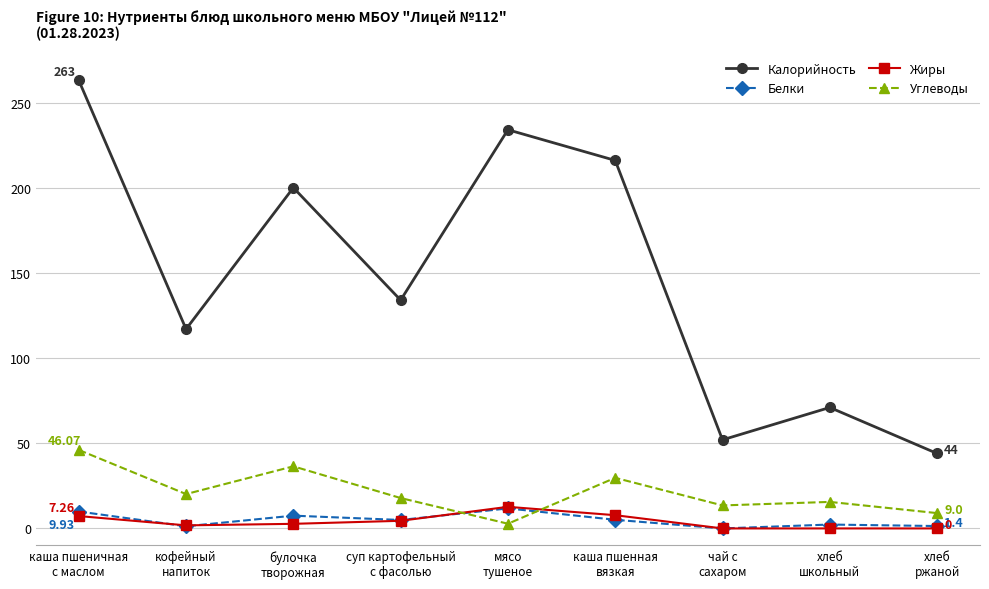

How many values in the Углеводы series are below 17?

4